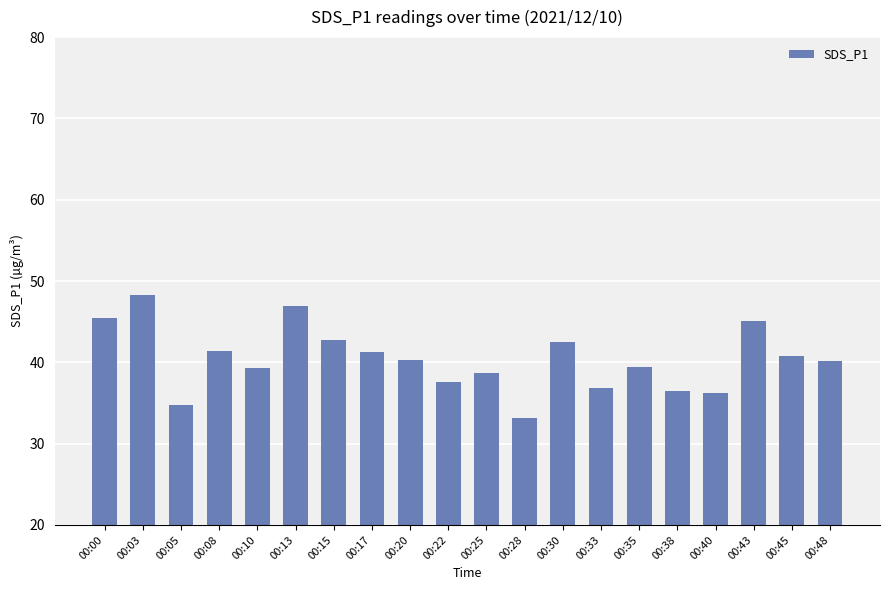

Between 00:35 and 00:45, which is larger?

00:45